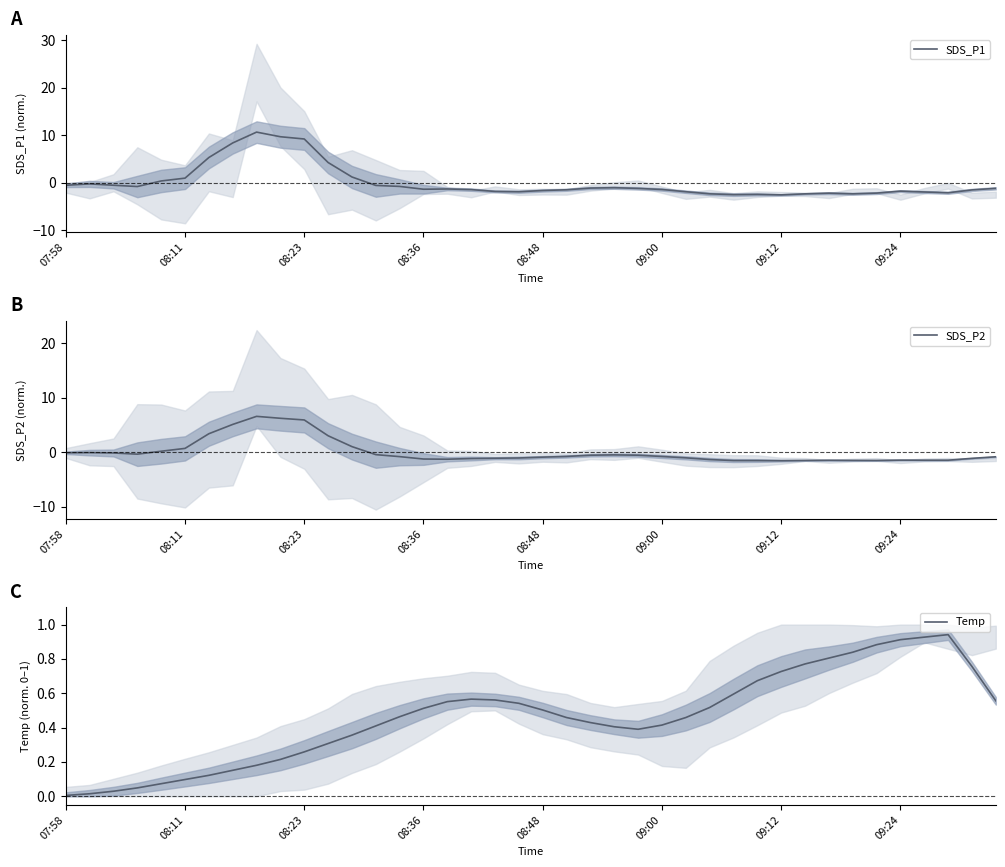

What is the lowest value of the SDS_P1 series?

-2.5